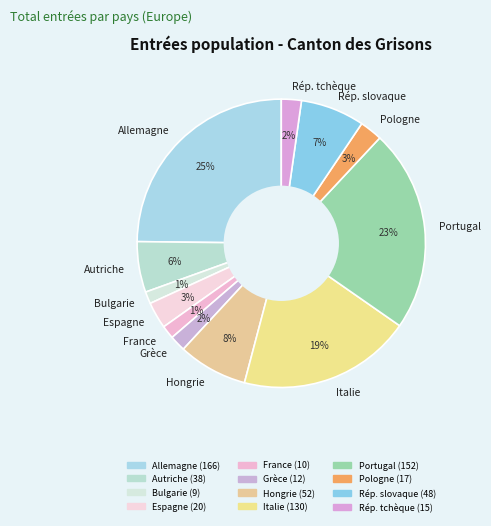

Which has a higher value, Autriche or Bulgarie?

Autriche